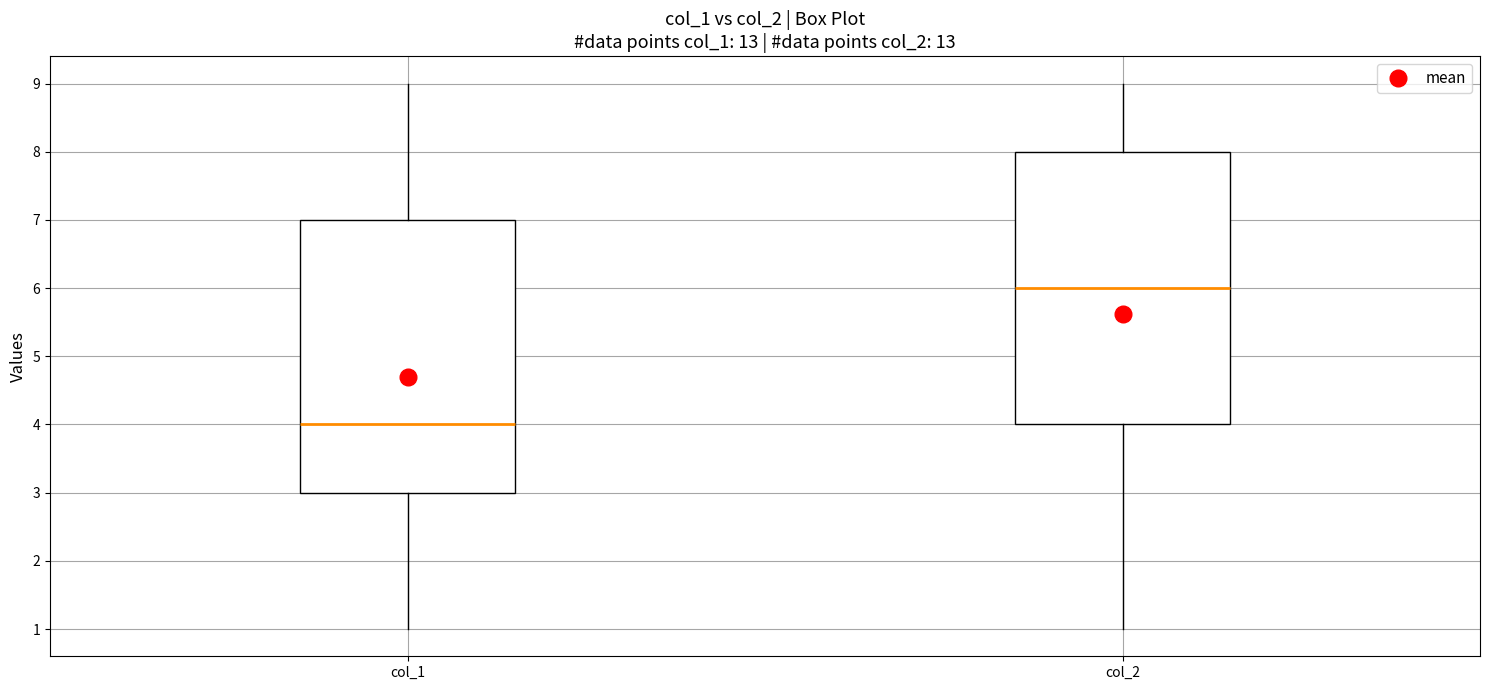

Reading left to right, transcribe this box plot: for each box, give where its median line is, the range the box spans, and where its two whiskers end, as read against the y-axis. The values are not printed on the chart, so give them approximately, as read against the axis.

col_1: median 4, box 3 to 7, whiskers 1 to 9
col_2: median 6, box 4 to 8, whiskers 1 to 9